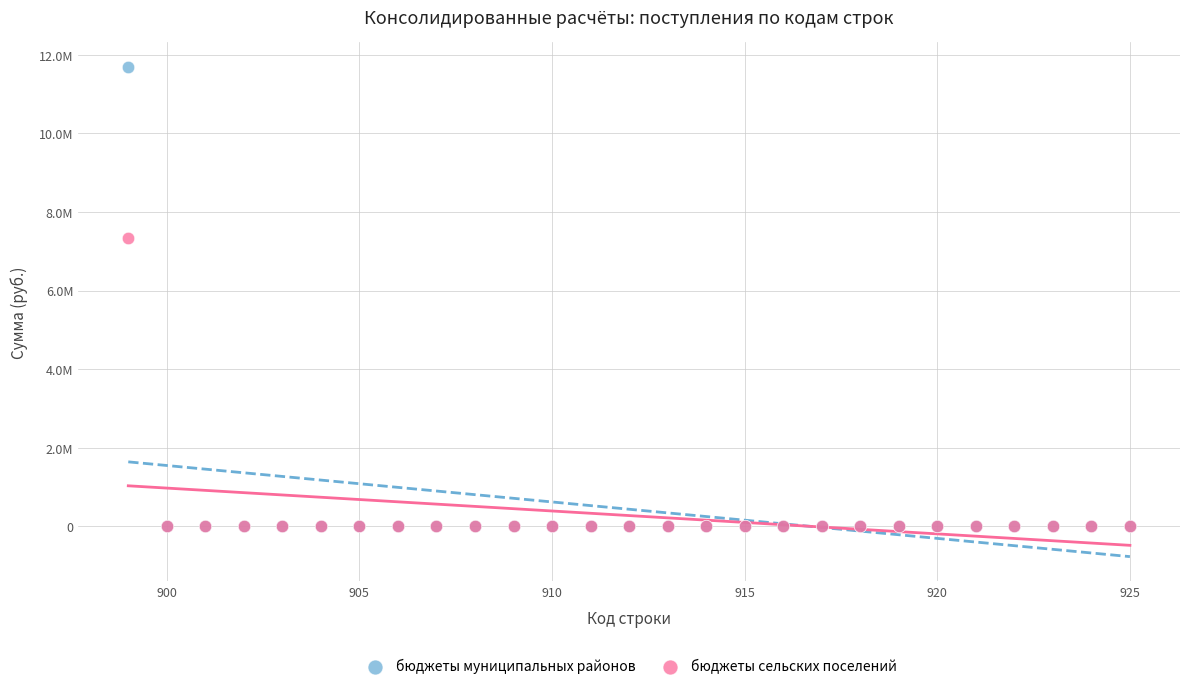

Which series reaches the maximum Y coordinate?

бюджеты муниципальных районов